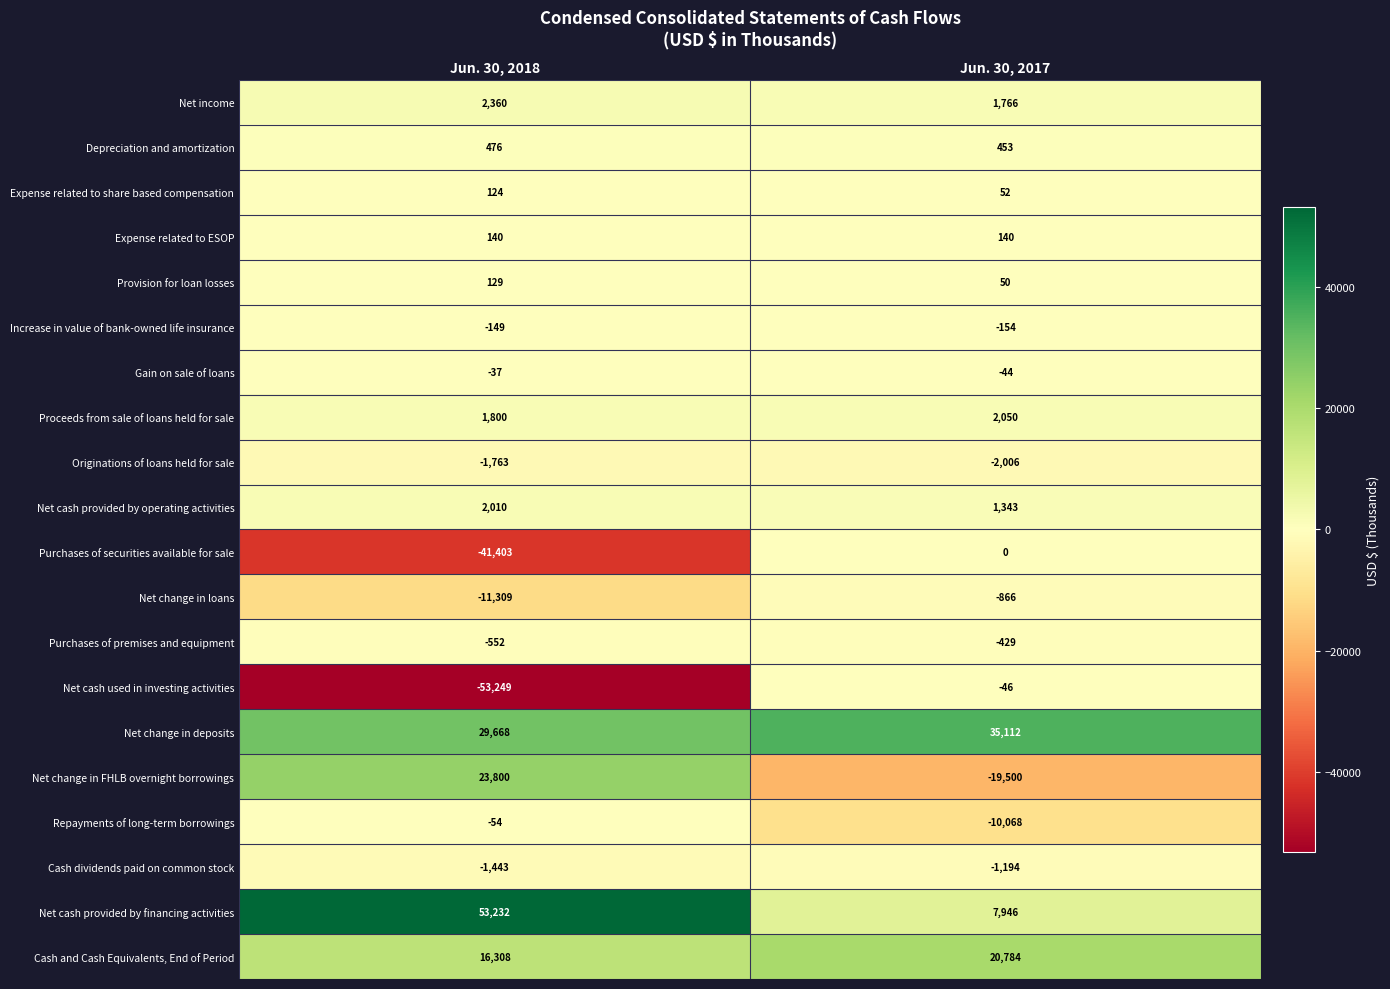

Between Jun. 30, 2018 and Jun. 30, 2017, which series saw the biggest shift?

Net cash used in investing activities